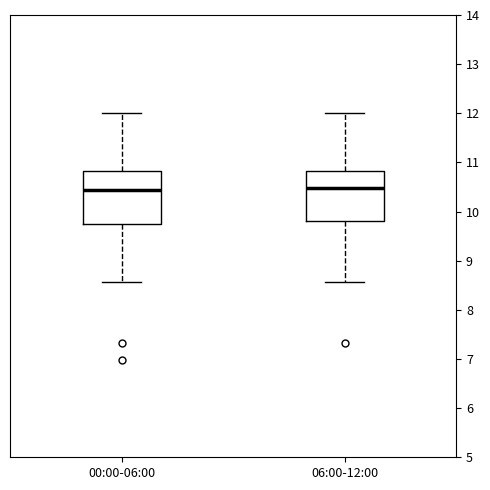

Where does the median line of the box for 00:00-06:00 sit on the y-axis? The values are not printed on the chart, so give them approximately, as read against the axis.

10.4